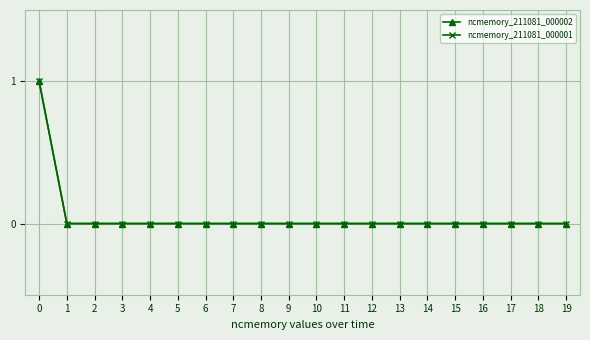

True or false: ncmemory_211081_000001 and ncmemory_211081_000002 intersect in this chart.

False